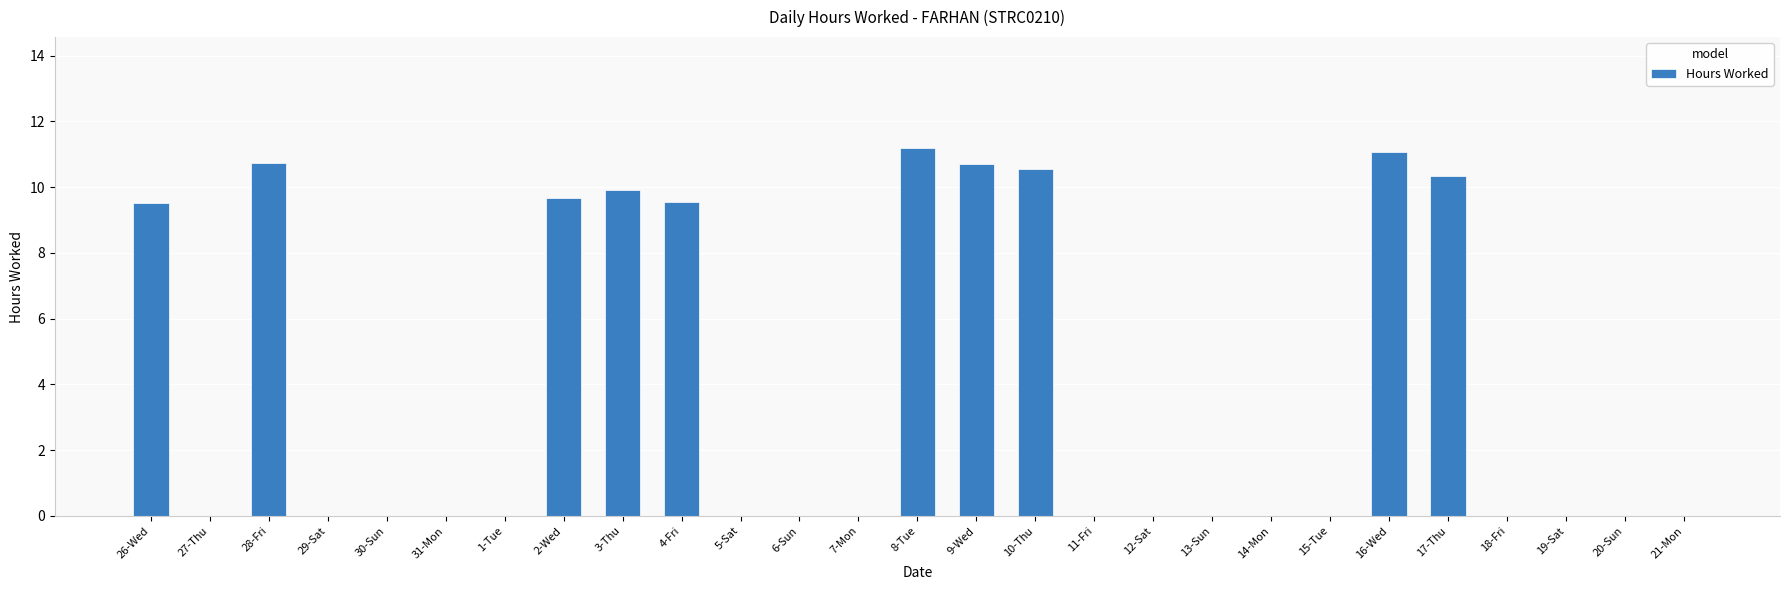

What is the change in value from 2-Wed to 8-Tue?

+1.5